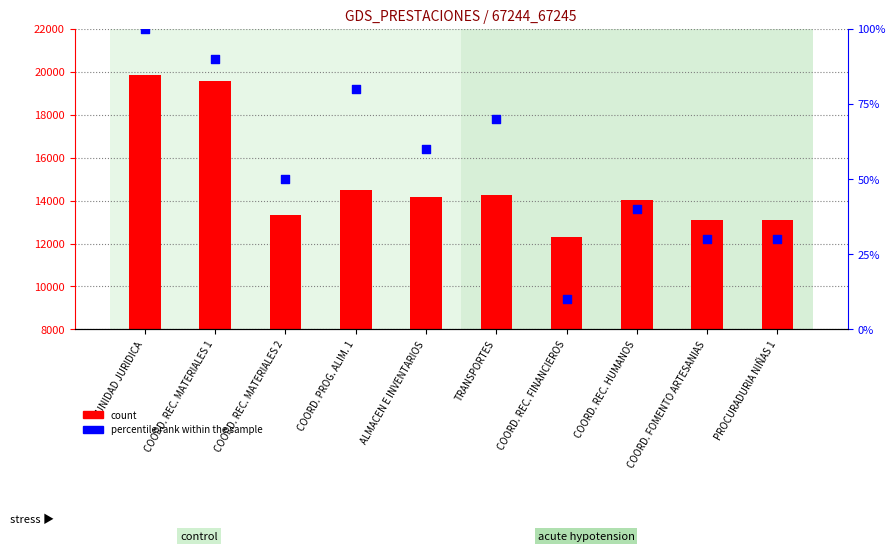

Which series has the largest total across all categories?

count